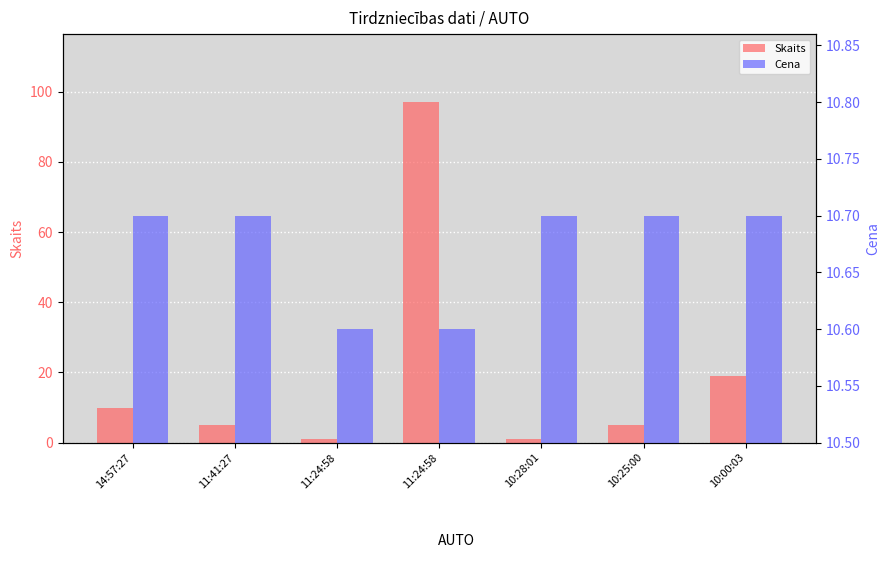

What is the spread (max minus min) of values at 11:24:58?

9.6